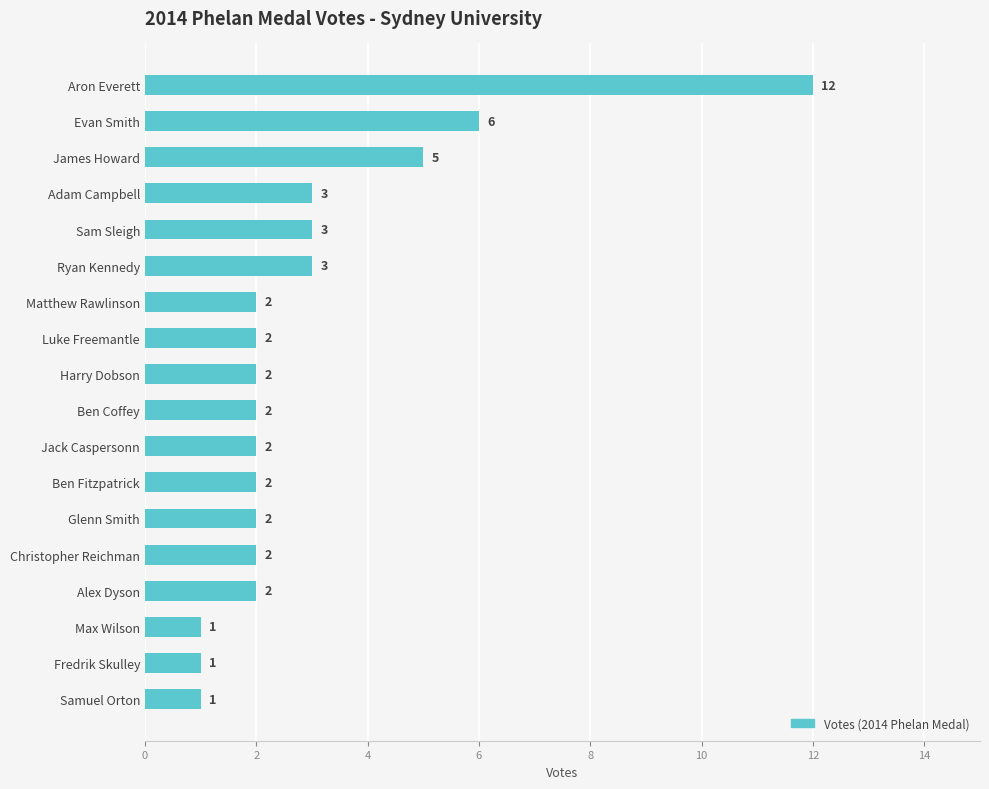

What is the average value?

3